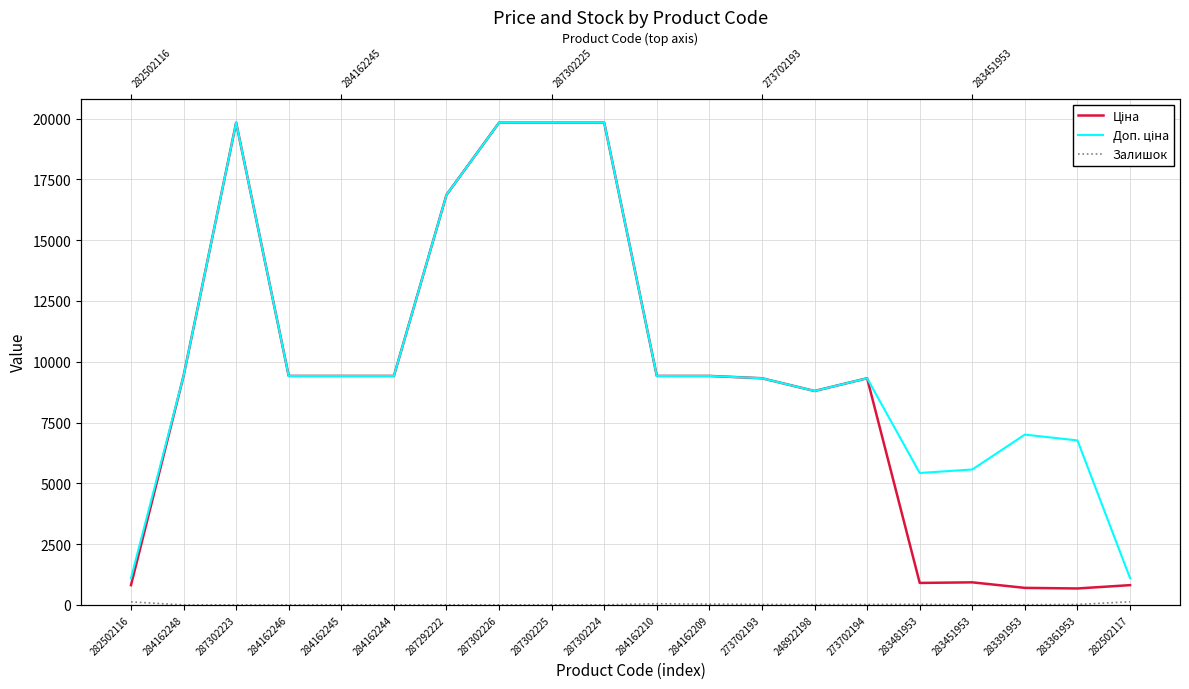

What is the label of the 7th point from the right?

248922198